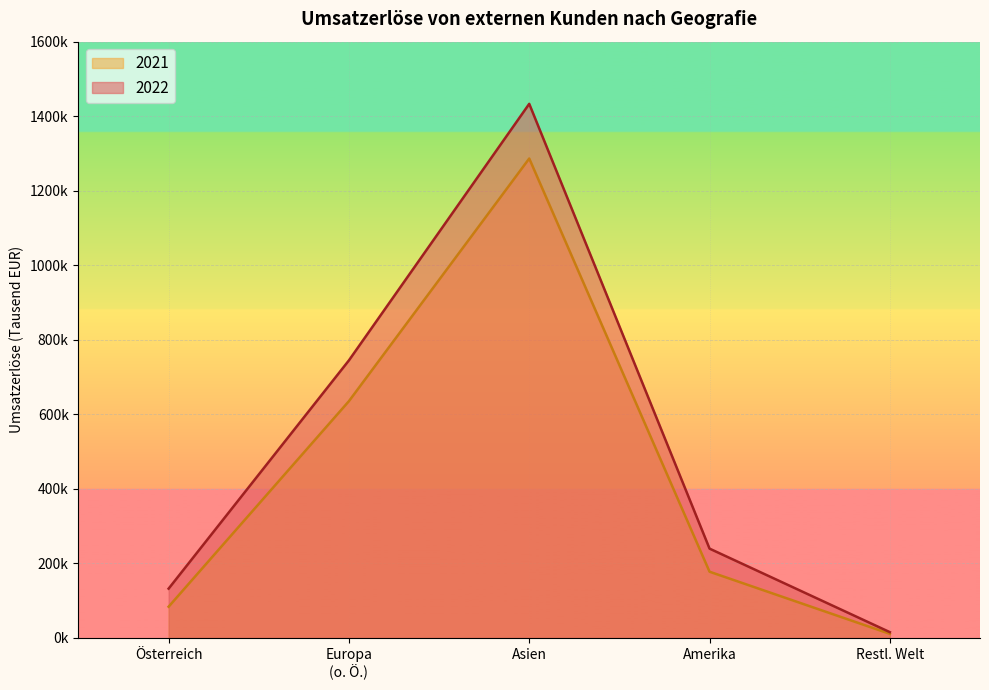

True or false: 2022 and 2021 intersect in this chart.

False